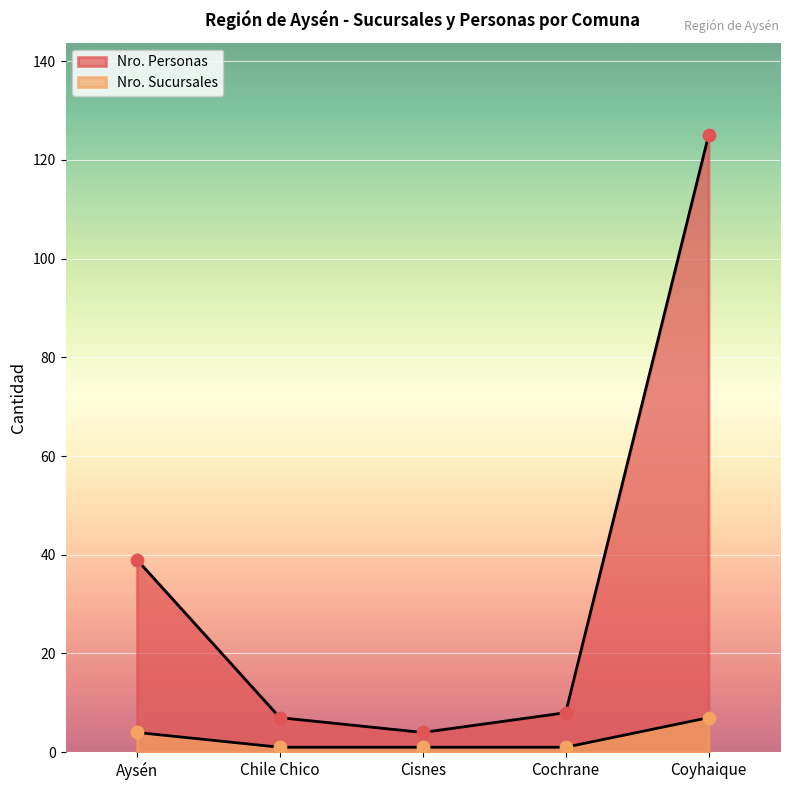

At how many categories does at least one series exceed 93?

1